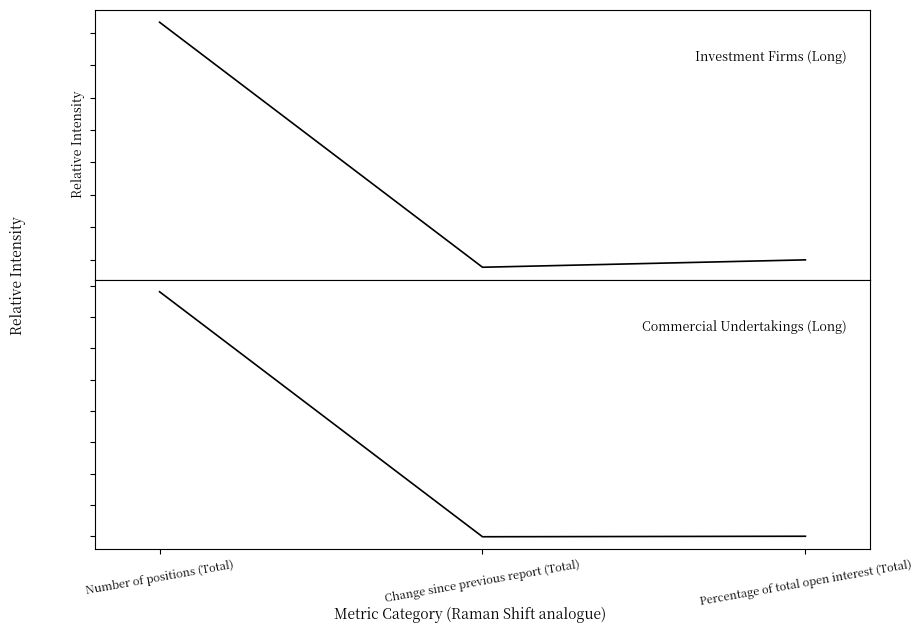

Which series has the widest spread of values?

Commercial Undertakings (Long)